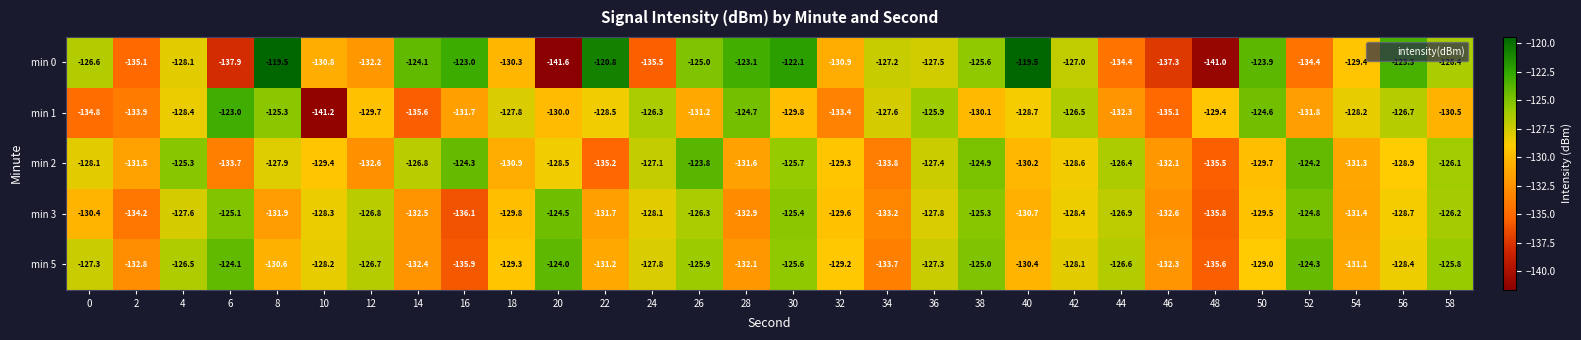

Which series has the largest range (max minus min)?

min 0